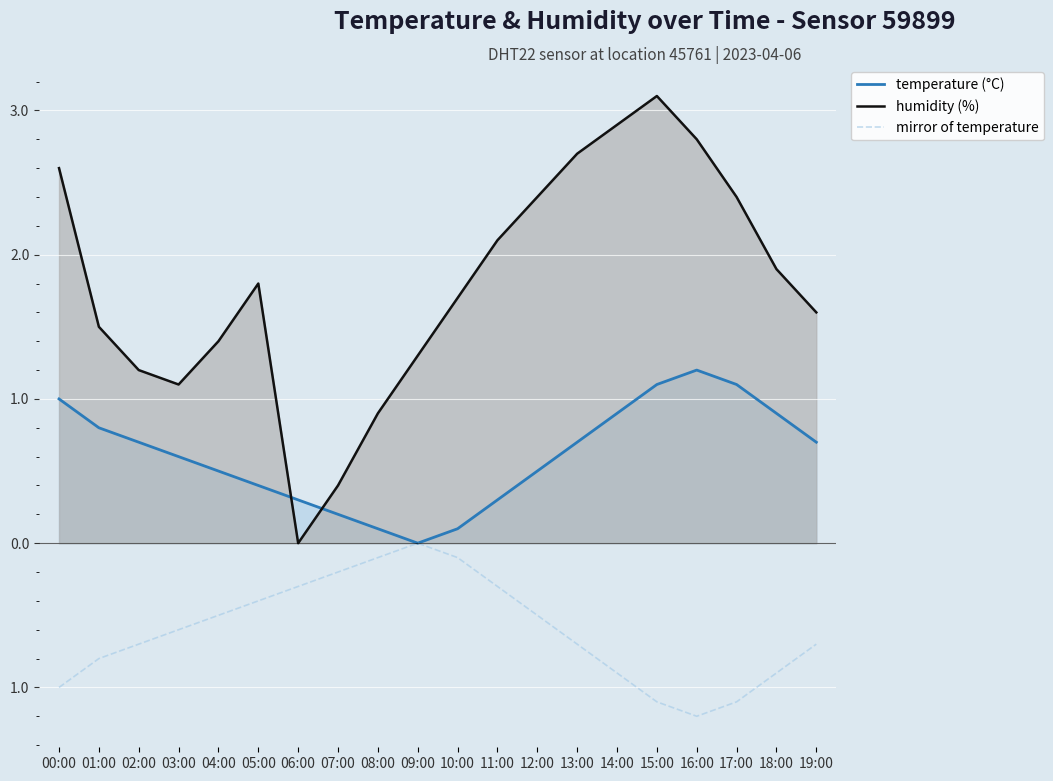

What is the label of the 7th point from the right?

13:00